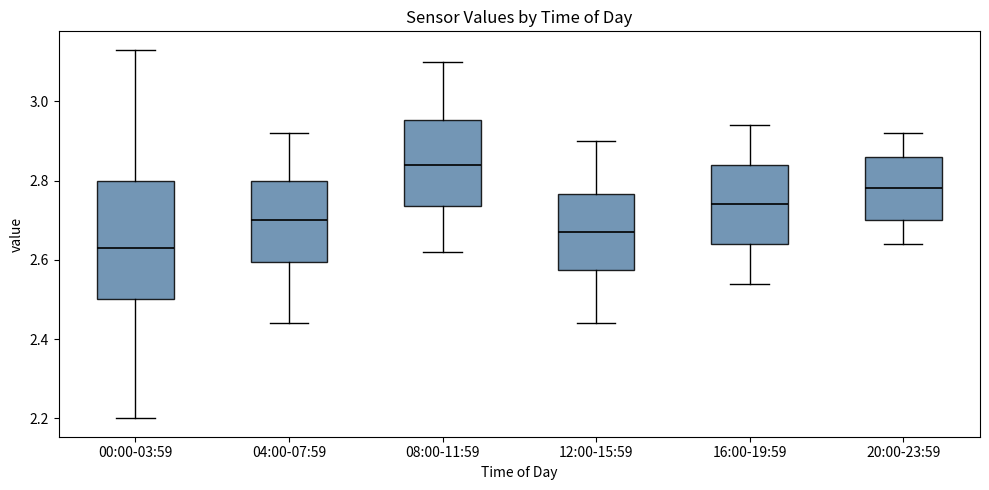

Reading left to right, transcribe this box plot: for each box, give where its median line is, the range the box spans, and where its two whiskers end, as read against the y-axis. The values are not printed on the chart, so give them approximately, as read against the axis.

00:00-03:59: median 2.64, box 2.50 to 2.80, whiskers 2.20 to 3.14
04:00-07:59: median 2.70, box 2.60 to 2.80, whiskers 2.44 to 2.92
08:00-11:59: median 2.84, box 2.74 to 2.96, whiskers 2.62 to 3.10
12:00-15:59: median 2.68, box 2.58 to 2.76, whiskers 2.44 to 2.90
16:00-19:59: median 2.74, box 2.64 to 2.84, whiskers 2.54 to 2.94
20:00-23:59: median 2.78, box 2.70 to 2.86, whiskers 2.64 to 2.92